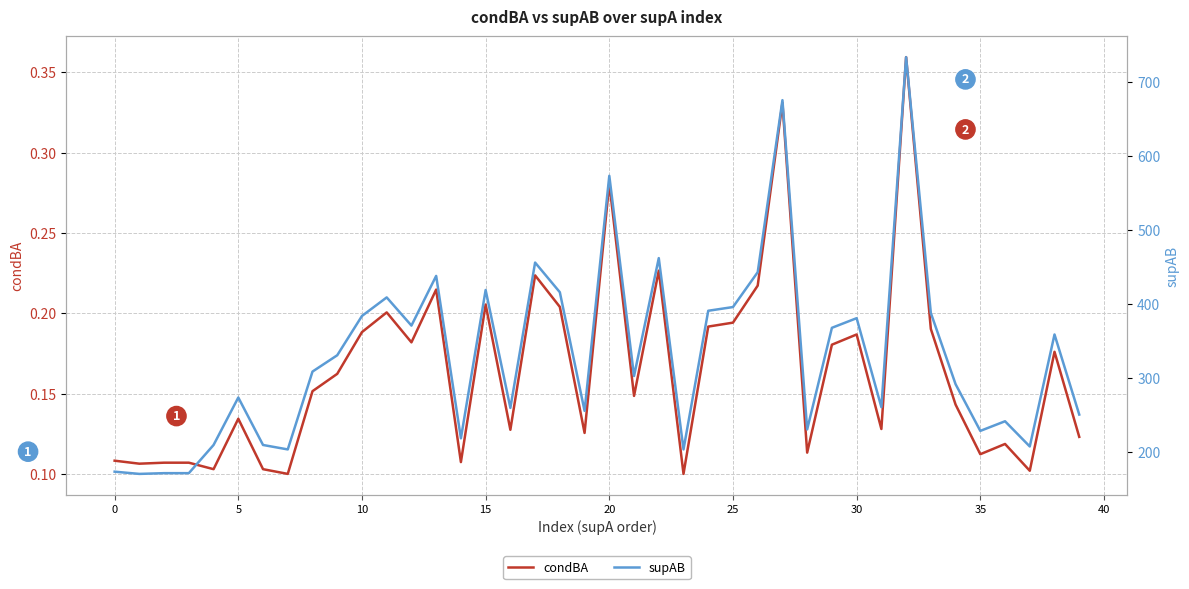

How many condBA values are between 0 and 1?

40